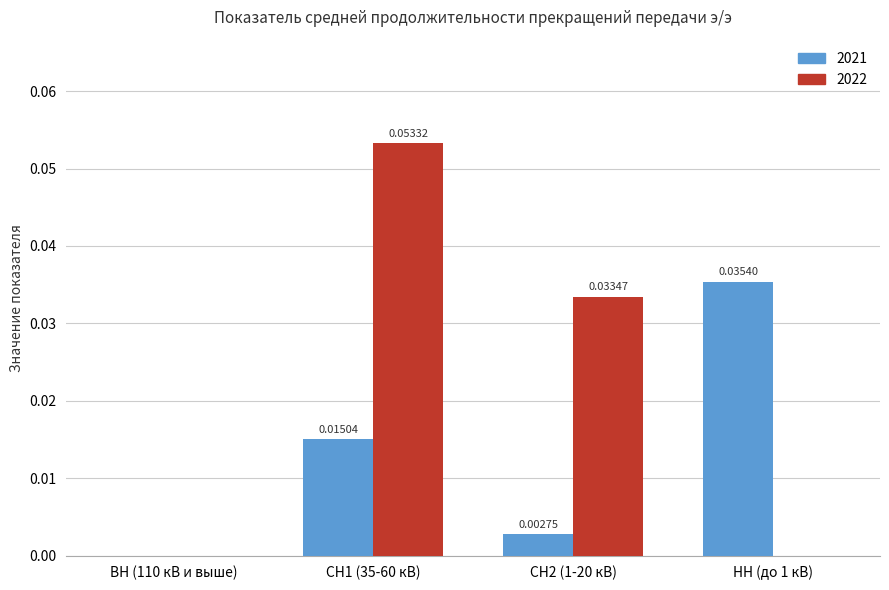

Is the value of 2021 at ВН (110 кВ и выше) greater than the value of 2022 at СН2 (1-20 кВ)?

No